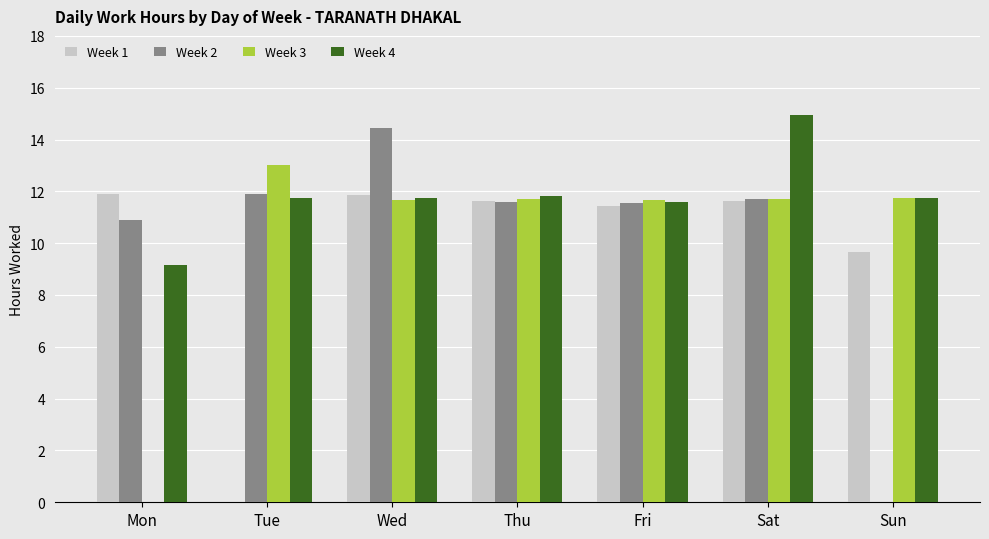

What is the sum of the Week 4 values at Thu and Fri?

23.4